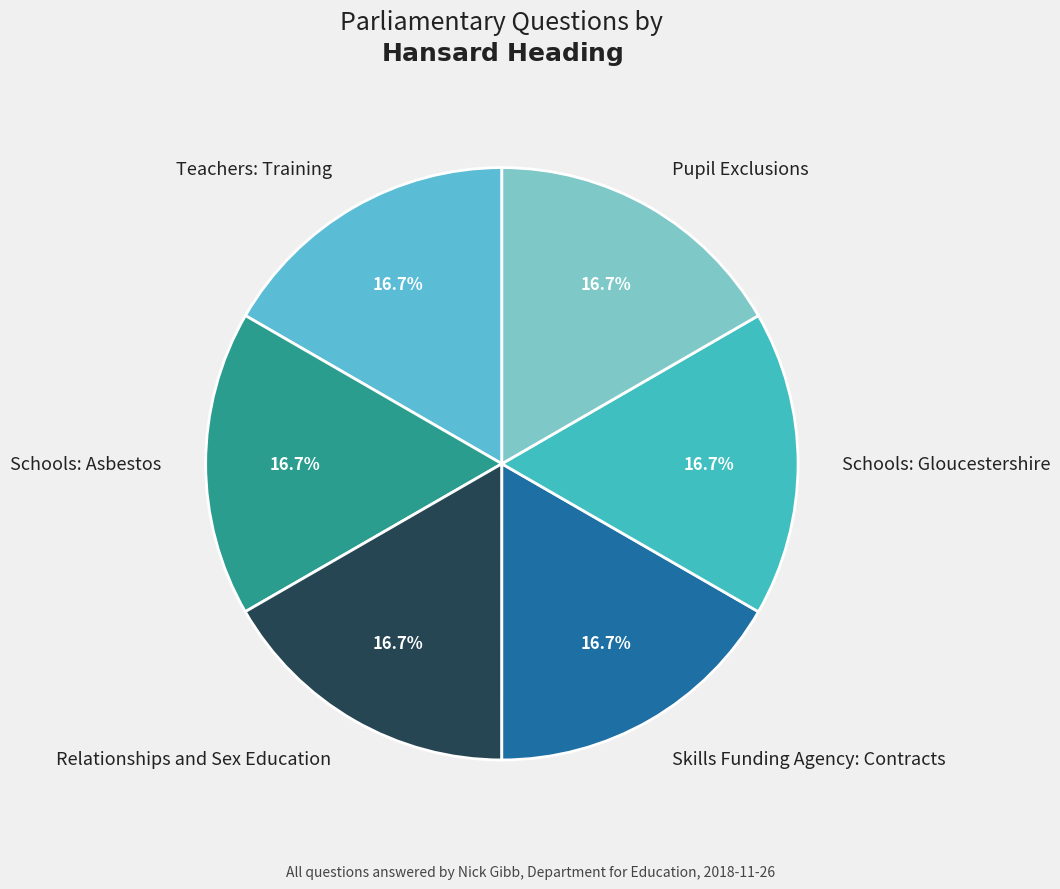

What percentage is the Schools: Gloucestershire slice, to the nearest percent?

17%